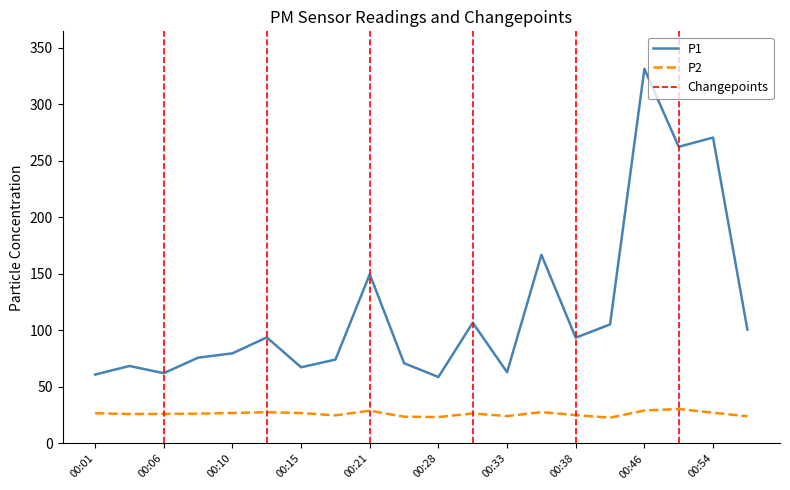

What are all the series names shown in the legend?

P1, P2